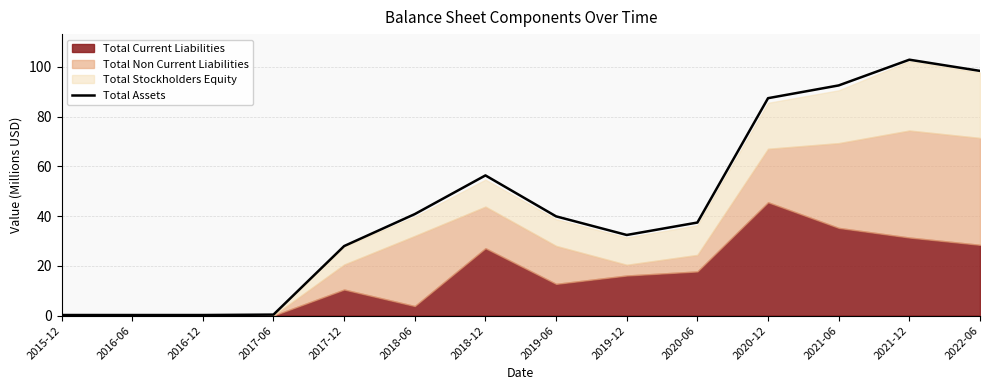

Reading right to left, what are all the values shown in this chart?

2022-06=98.4	2021-12=102.9	2021-06=92.6	2020-12=87.4	2020-06=37.4	2019-12=32.4	2019-06=39.9	2018-12=56.4	2018-06=40.8	2017-12=28.0	2017-06=0.4	2016-12=0.2	2016-06=0.2	2015-12=0.2